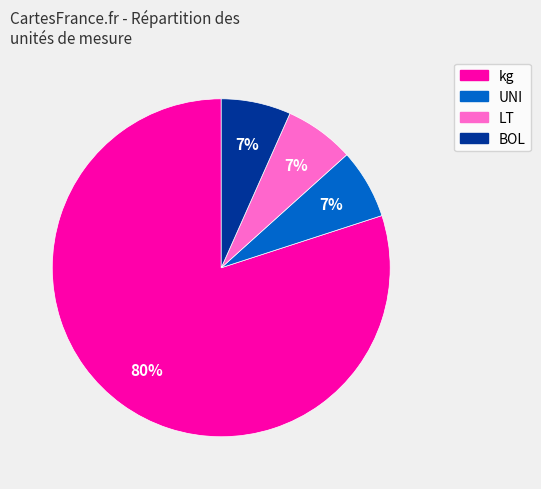

Is kg the majority of the pie?

Yes